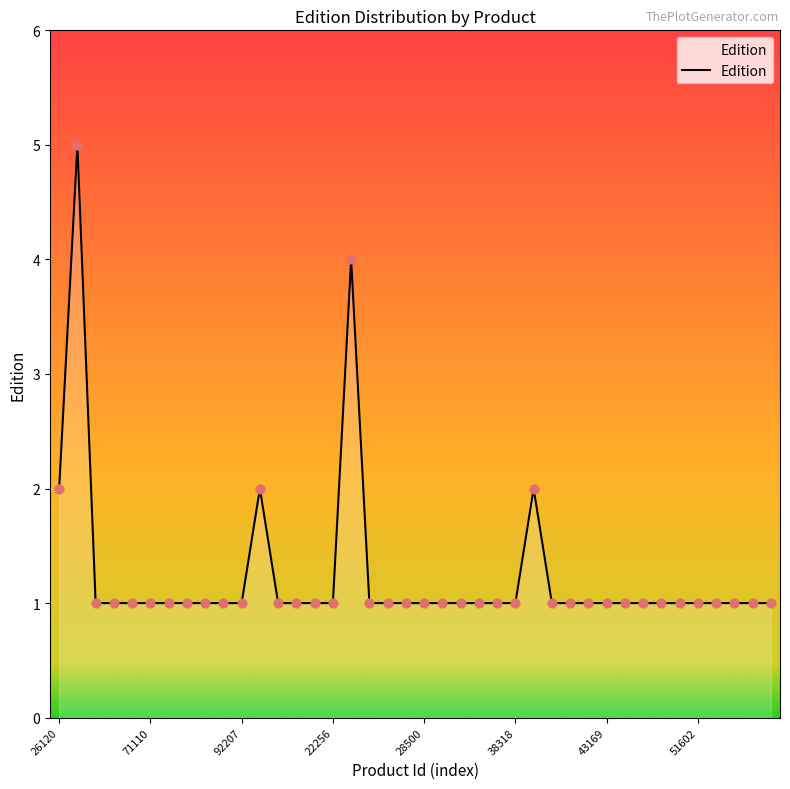

What is the maximum value shown in the chart?

5